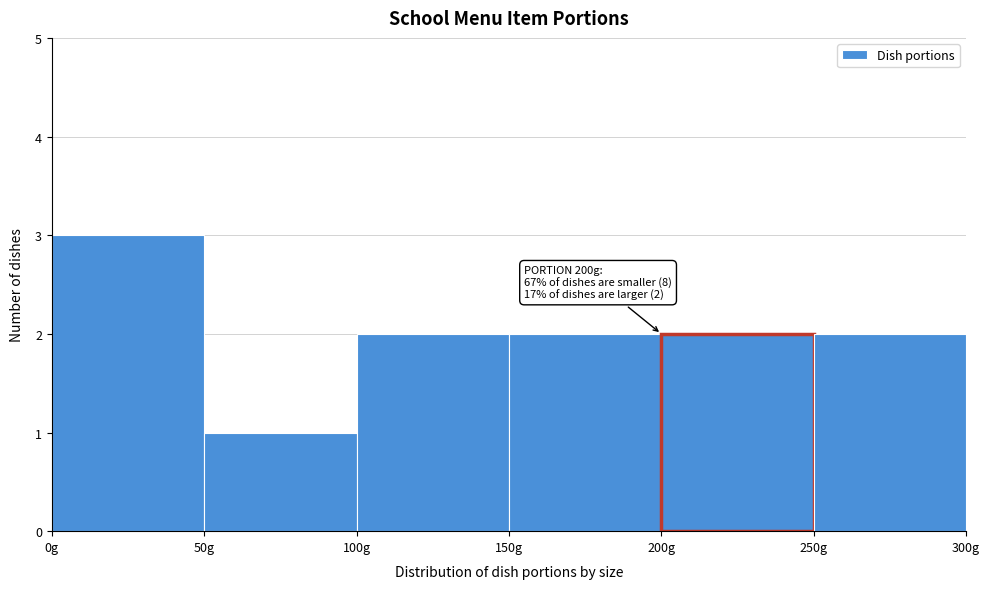

Over which range of the x-axis is the bar tallest?

0 to 50